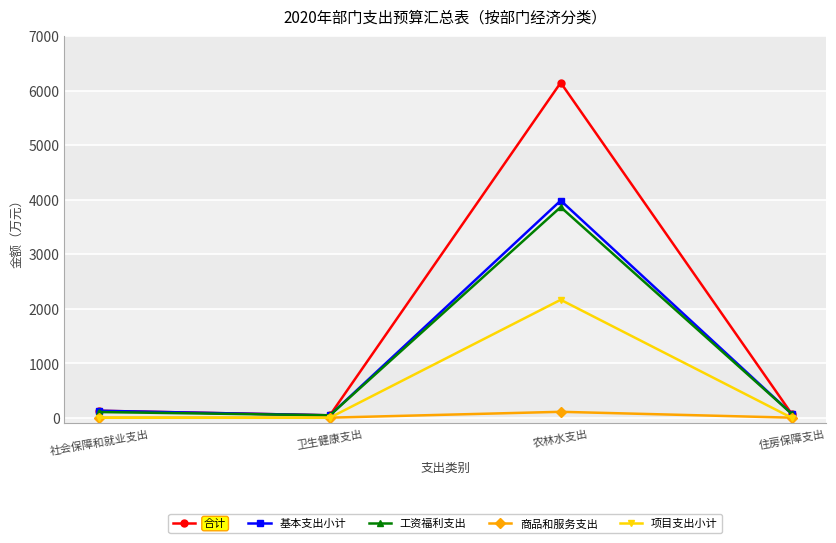

How many categories are shown in the chart?

4